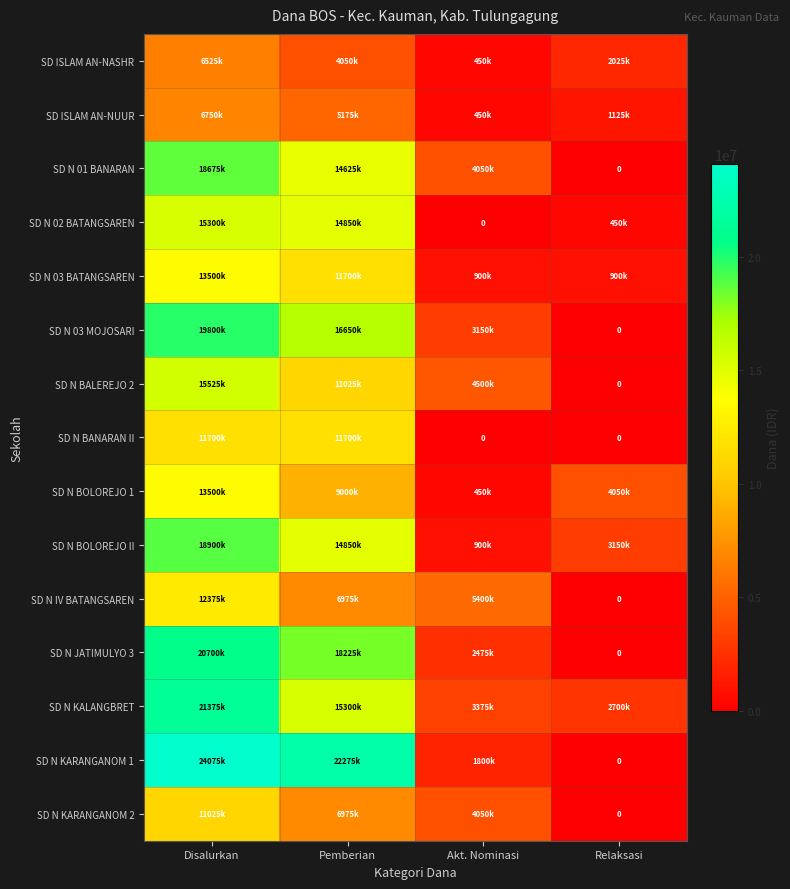

Between Pemberian and Relaksasi, which series saw the biggest shift?

SD N KARANGANOM 1